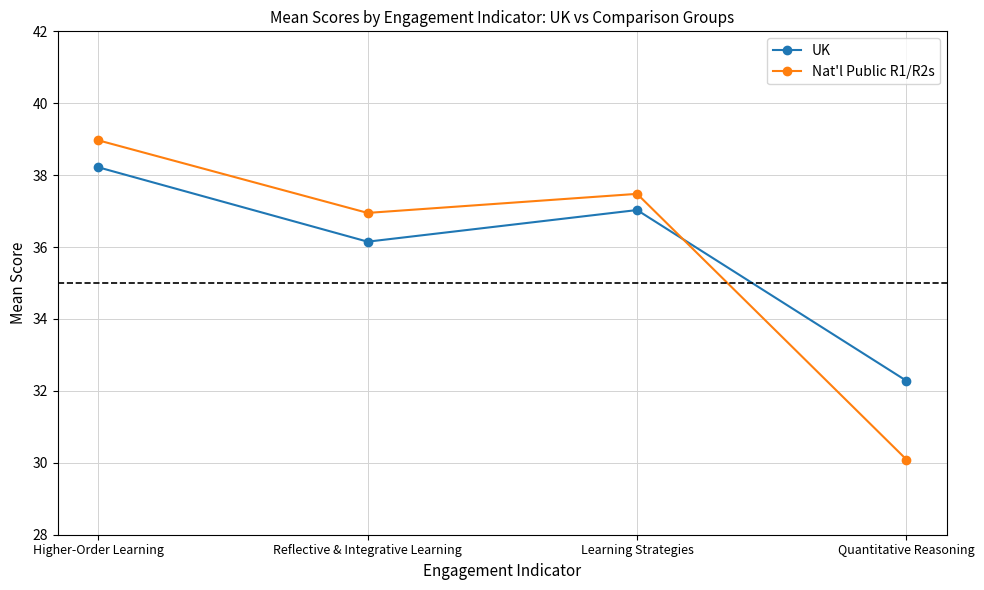

The UK series shows 24.6 at Reflective & Integrative Learning. True or false?

False